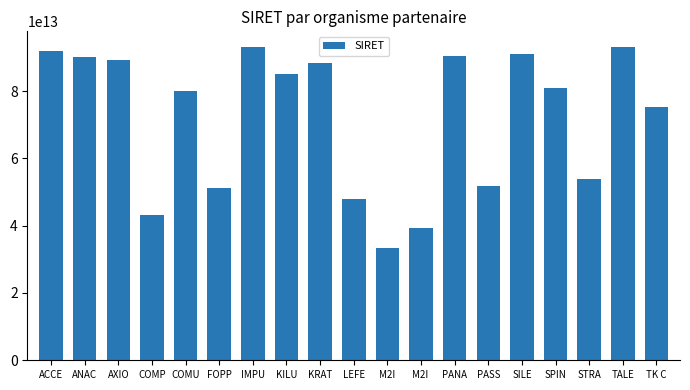

What is the ratio of the value at ANAC to the value at KILU?

1.1